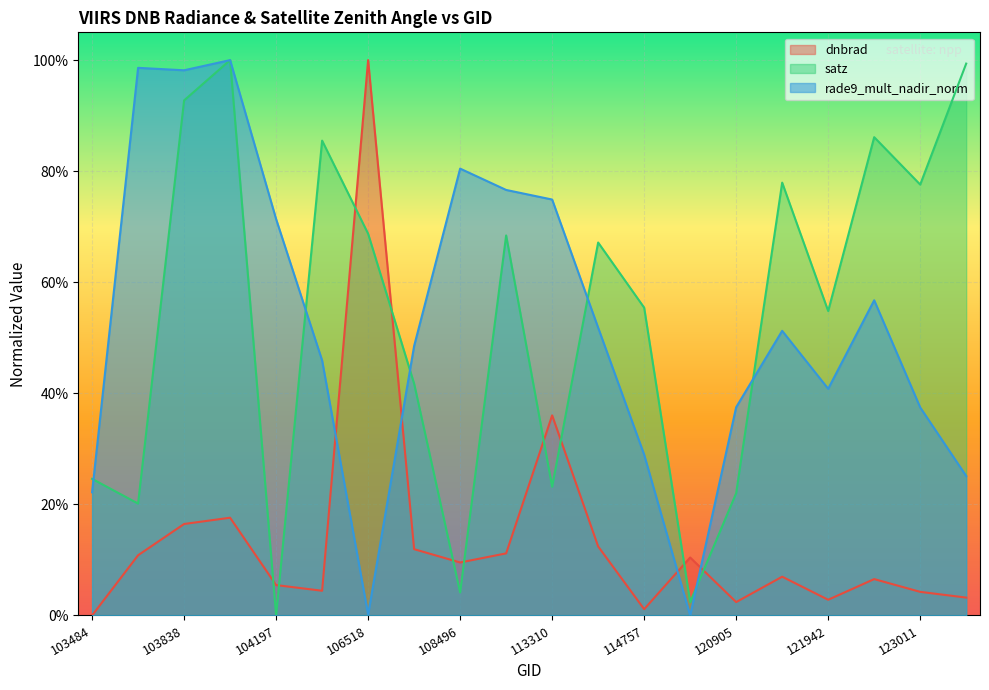

Which series has the largest total across all categories?

satz